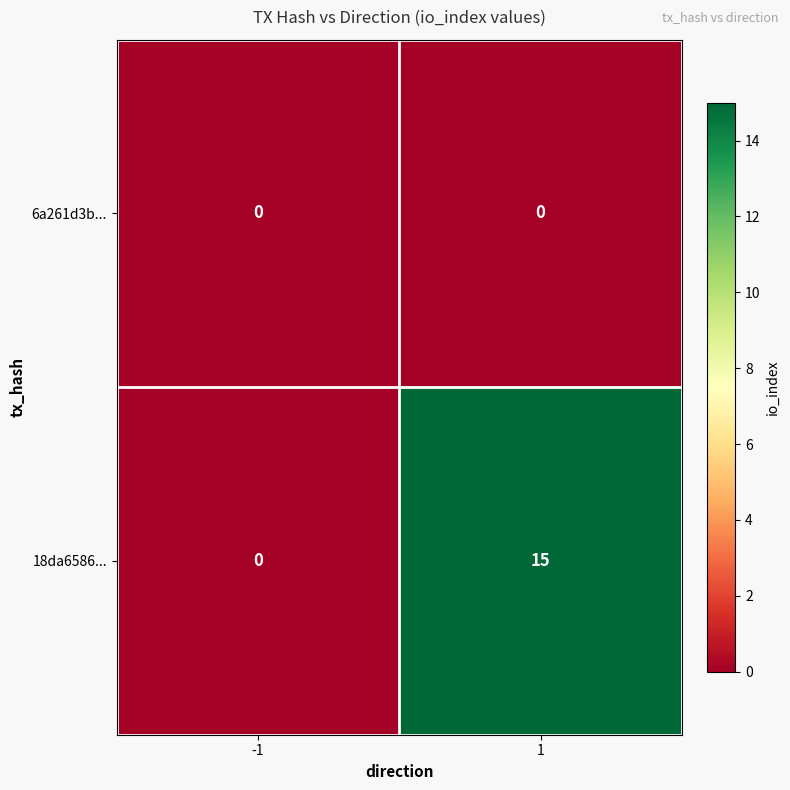

Rank the series by their average value, from lowest to highest.

6a261d3b..., 18da6586...